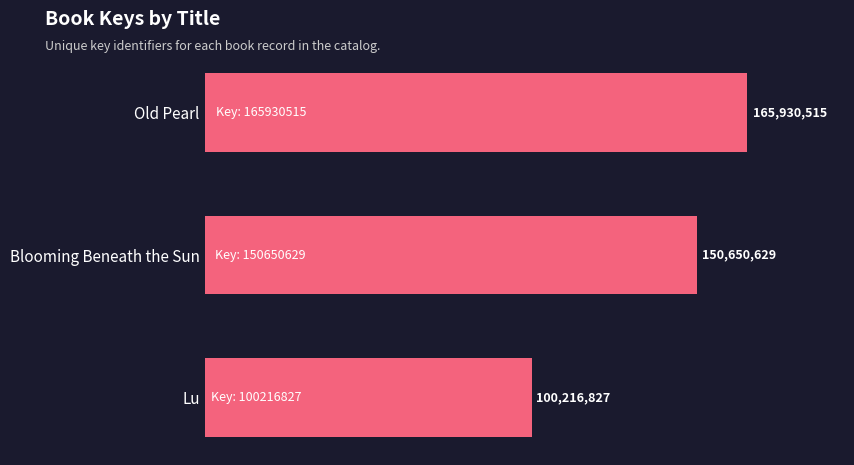

Rank the categories by value from highest to lowest.

Old Pearl, Blooming Beneath the Sun, Lu